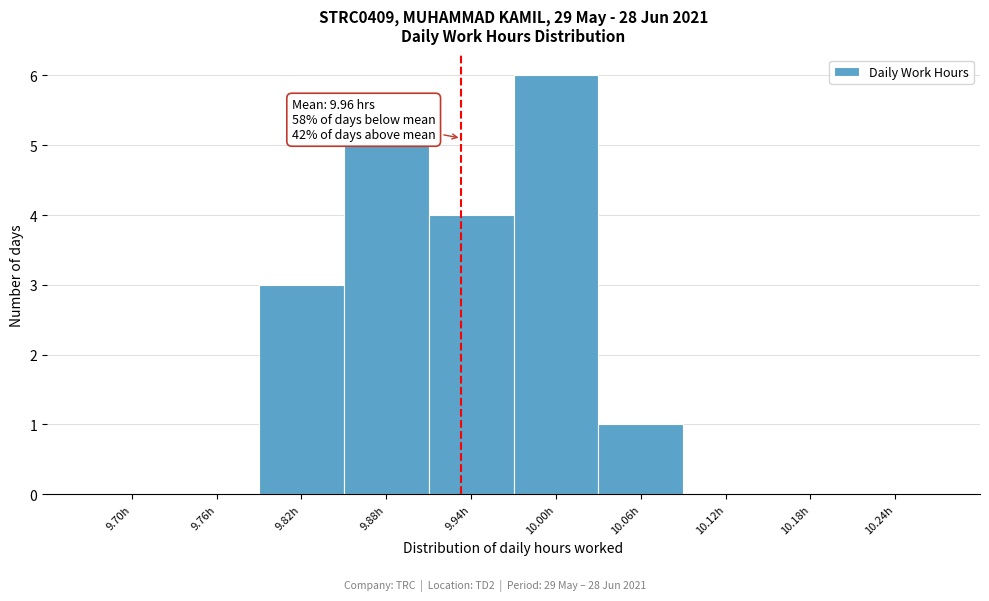

Reading left to right, what are all the values shown in this chart?

9.70h=0	9.76h=0	9.82h=3	9.88h=5	9.94h=4	10.00h=6	10.06h=1	10.12h=0	10.18h=0	10.24h=0